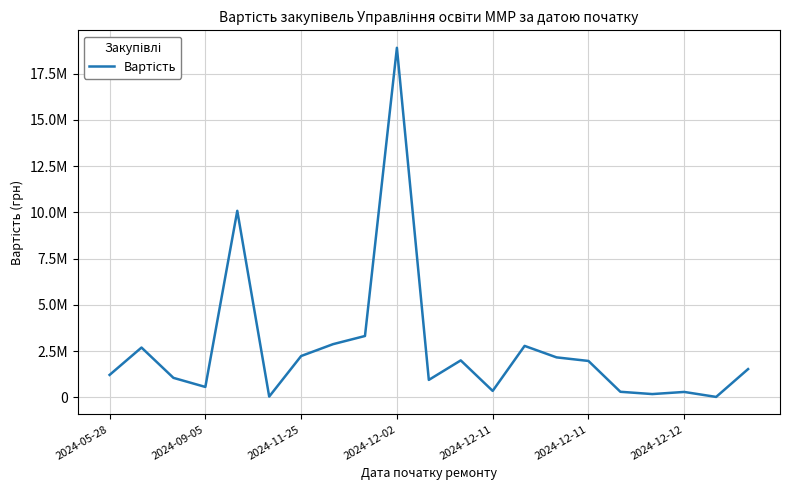

Reading left to right, list all the values displayed in this chart.

1220100.0	2698920.0	1061224.3	570000.0	10088010.0	49815.0	2241000.0	2881860.0	3323040.0	18897327.0	950950.0	2004750.0	356400.0	2788500.0	2168250.0	1974750.0	308900.0	185000.0	299997.0	31198.8	1535100.0